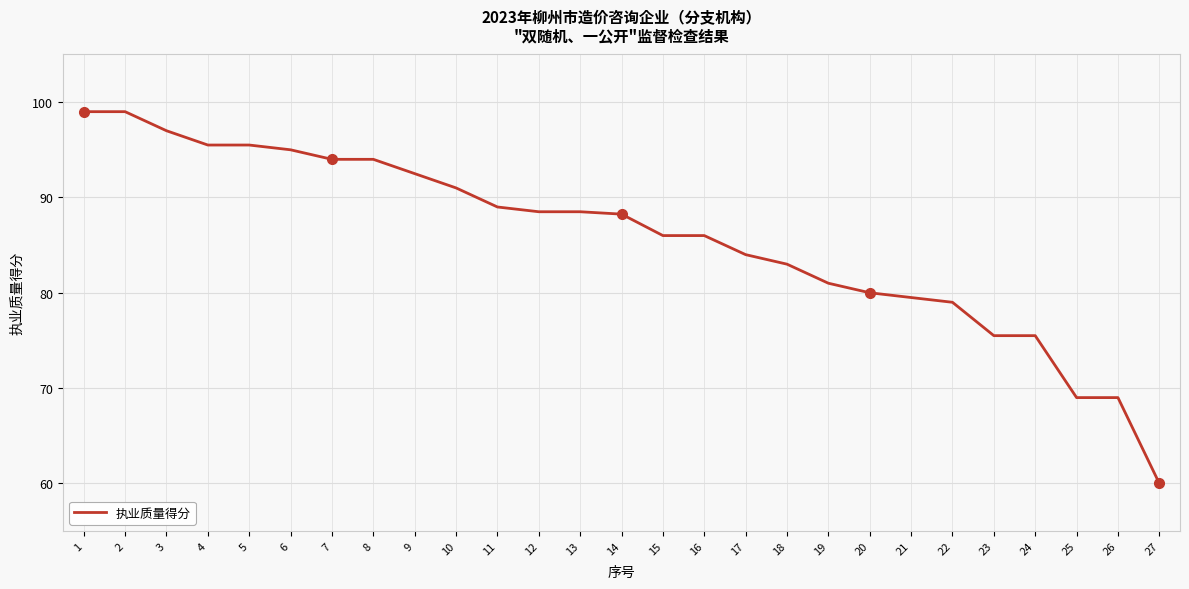

How many distinct data groups are displayed?

1